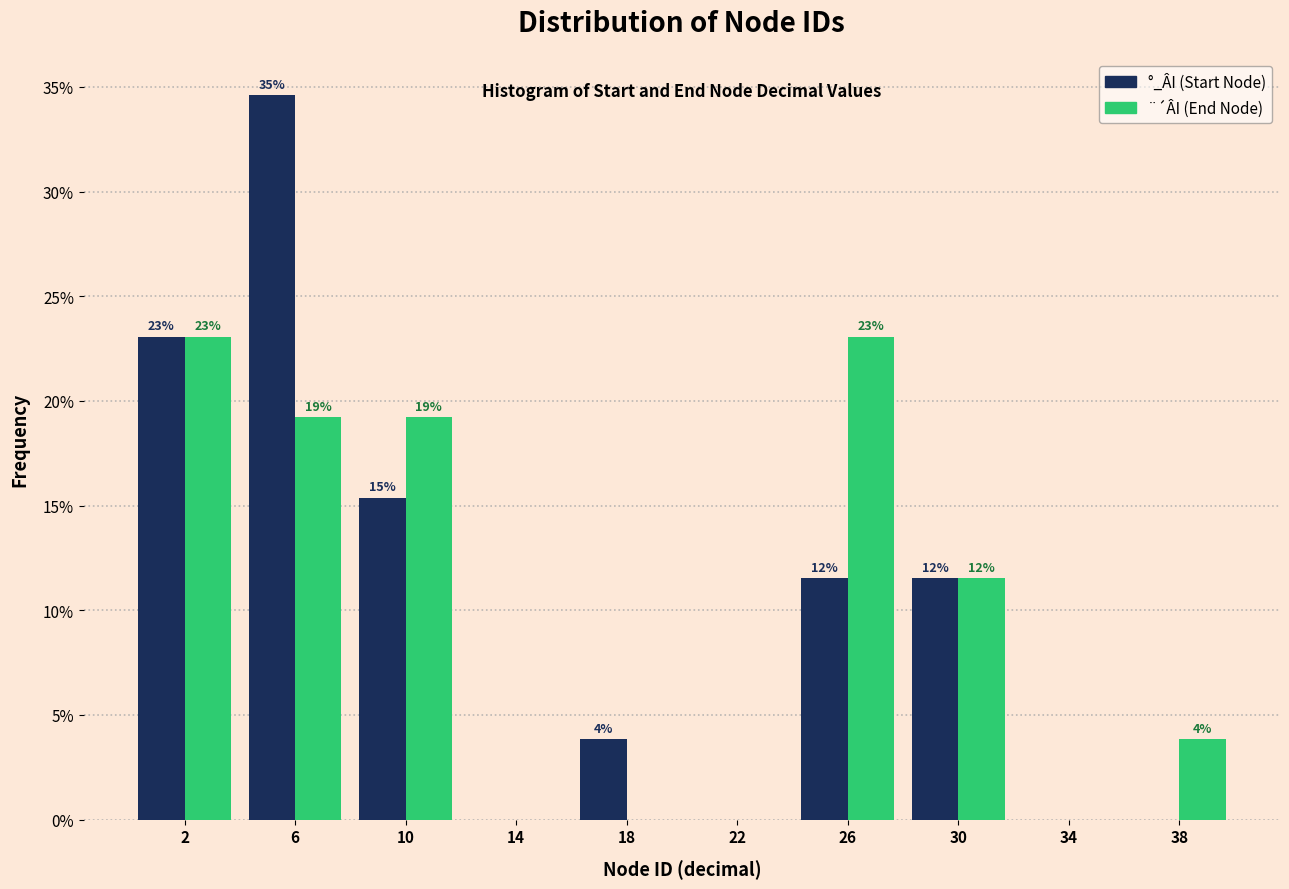

What are all the series names shown in the legend?

°_ÂI (Start Node), ¨´ÂI (End Node)